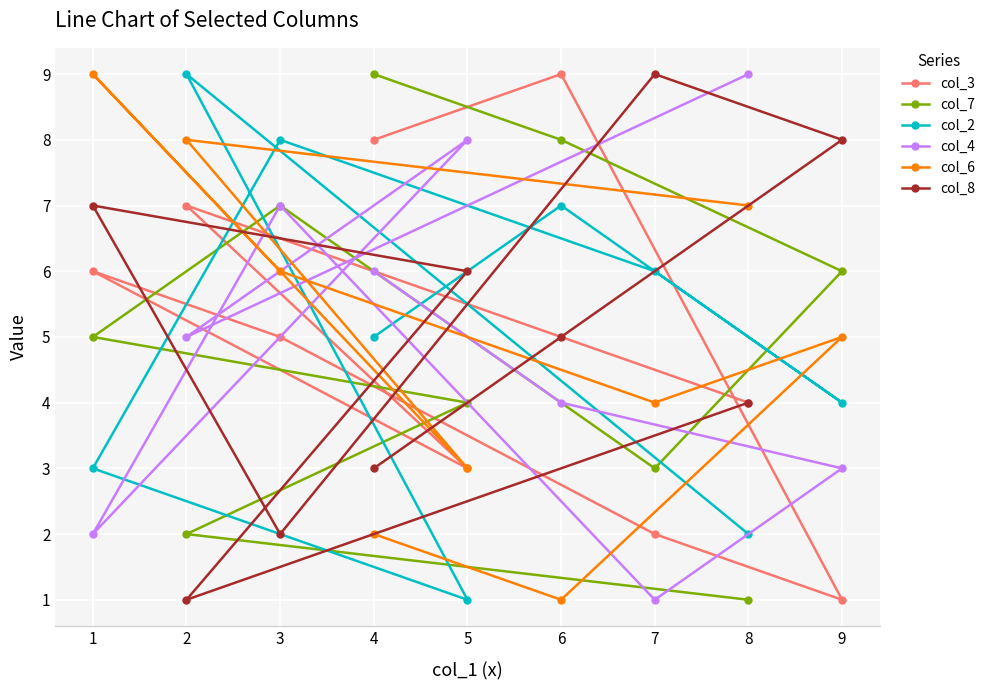

Between 6 and 5, which is larger?

6